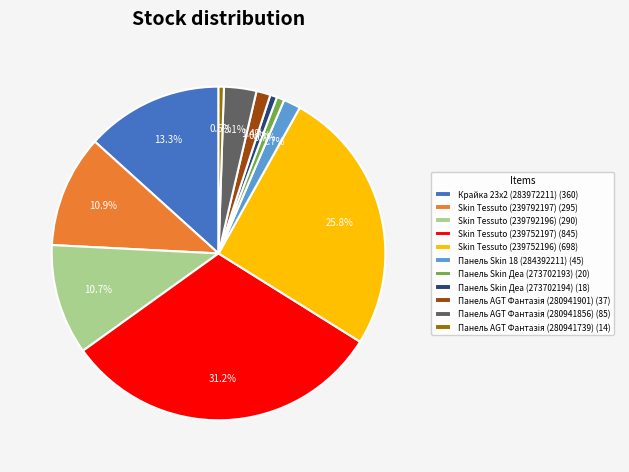

How much of the chart is everything except Skin Tessuto (239792196)?

89.3%